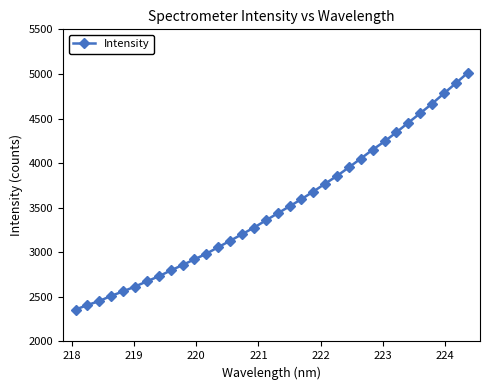

What is the value of the 14th point from the left?

3128.8